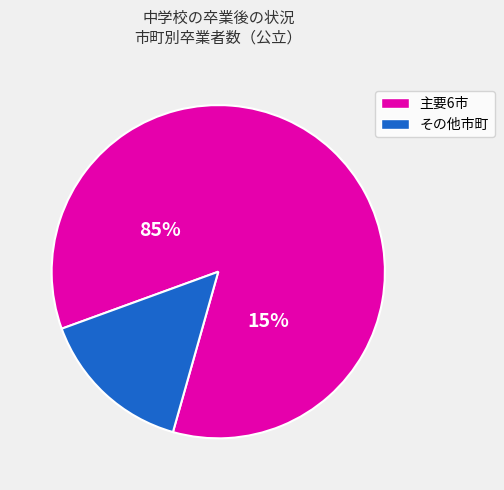

Is 鈴鹿市 the majority of the pie?

No